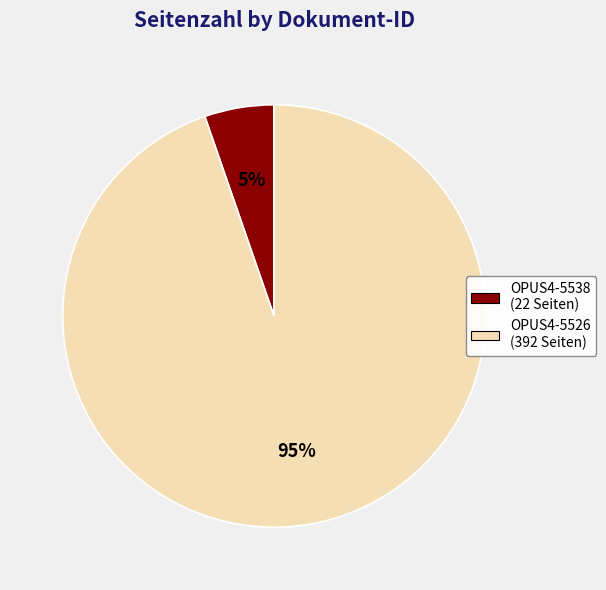

Which category has the biggest portion of the pie?

OPUS4-5526